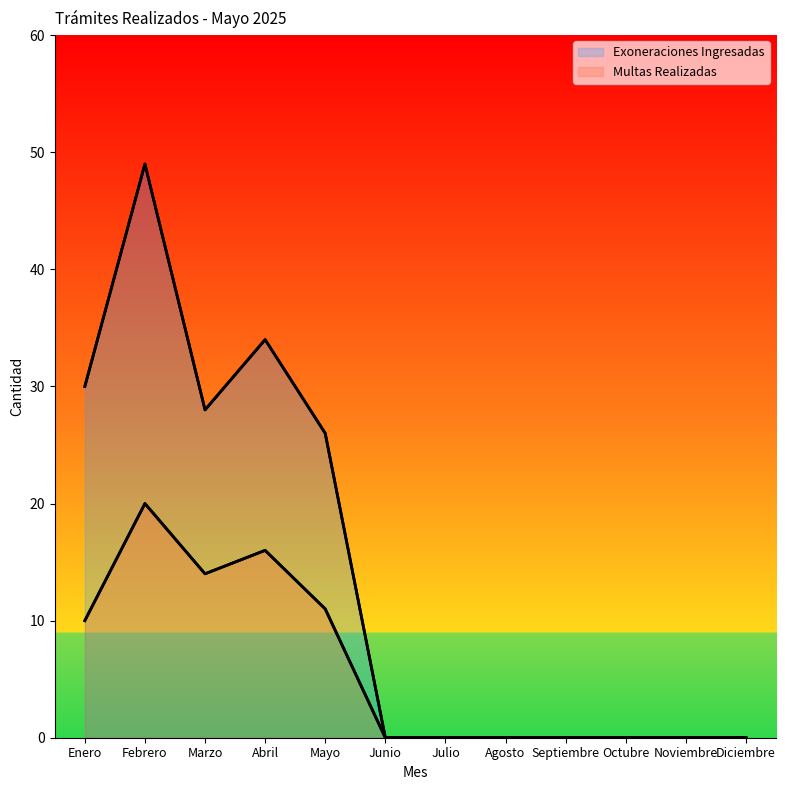

How many lines are shown in the chart?

2